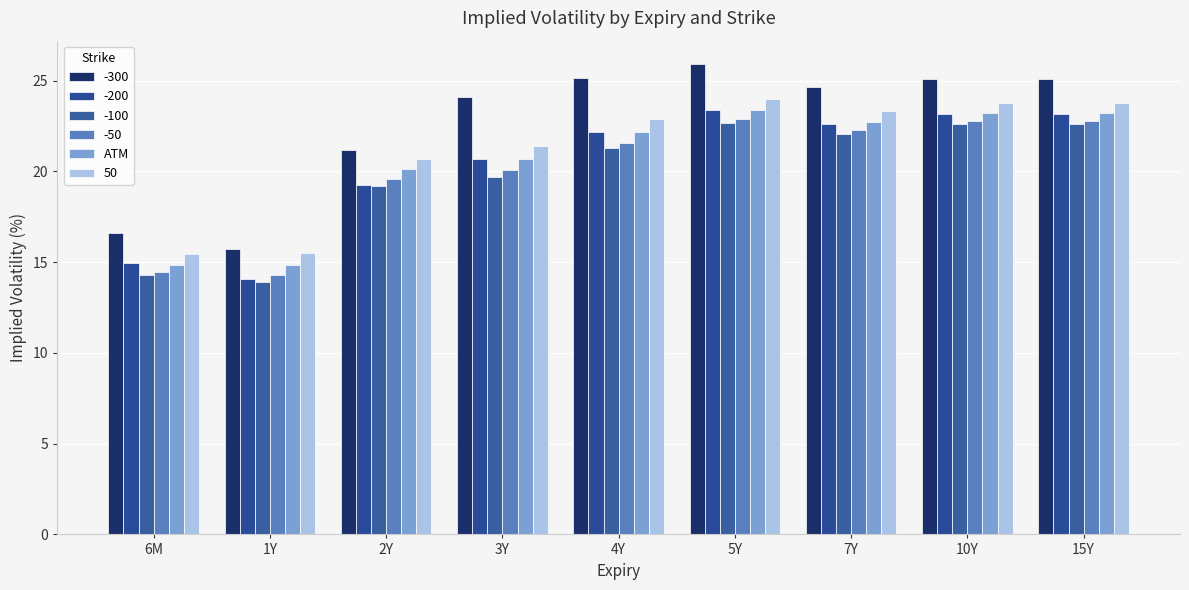

What position from the left is 15Y?

9